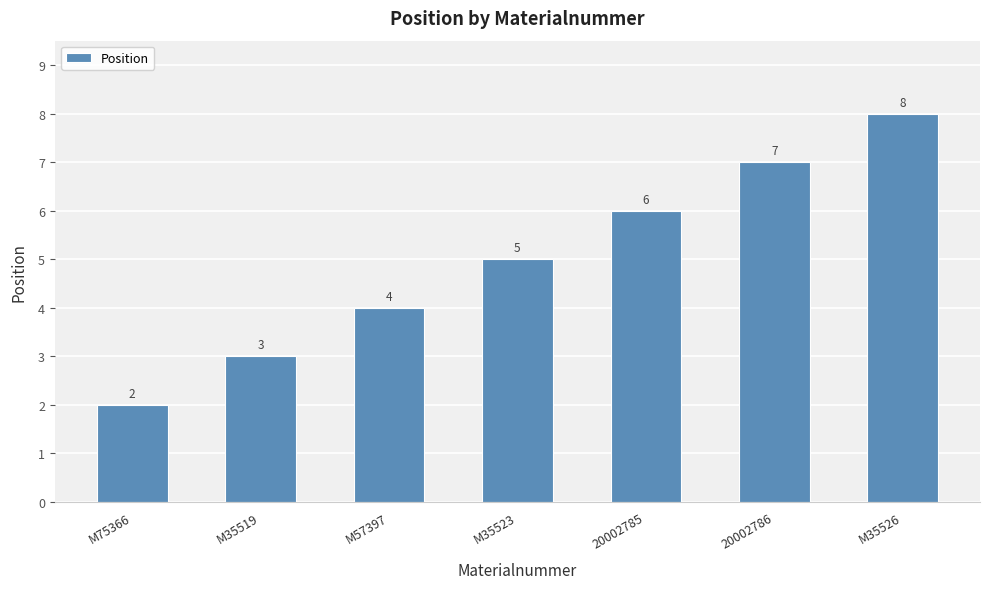

What is the sum of the values at M35519 and 20002785?

9